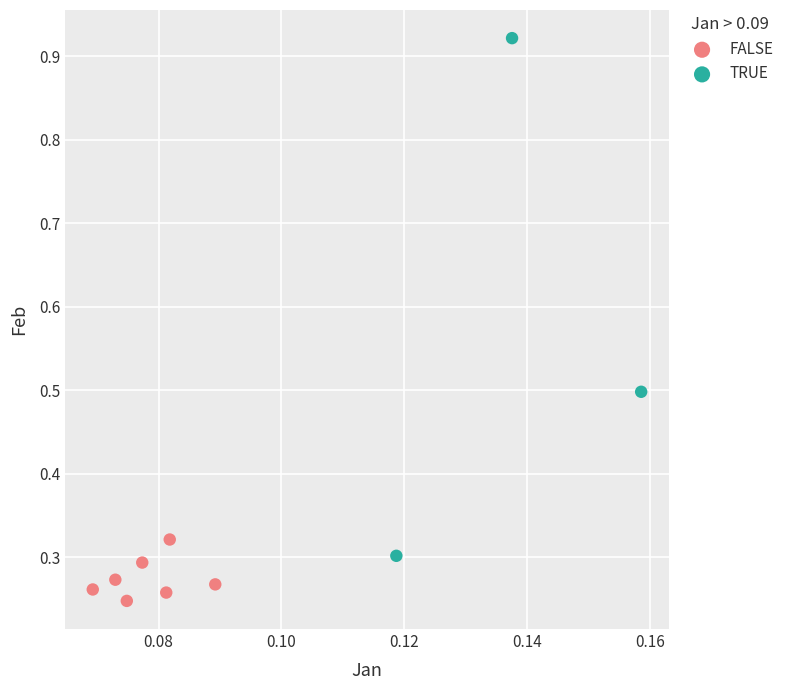

Which series contains the lowest Y value?

FALSE